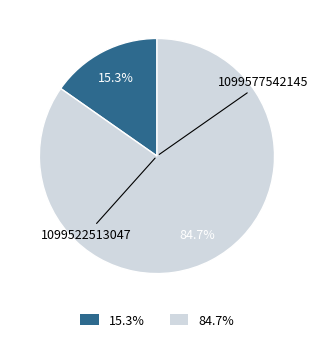

To the nearest percent, what is the difference between the largest and smallest slice percentages?

69%